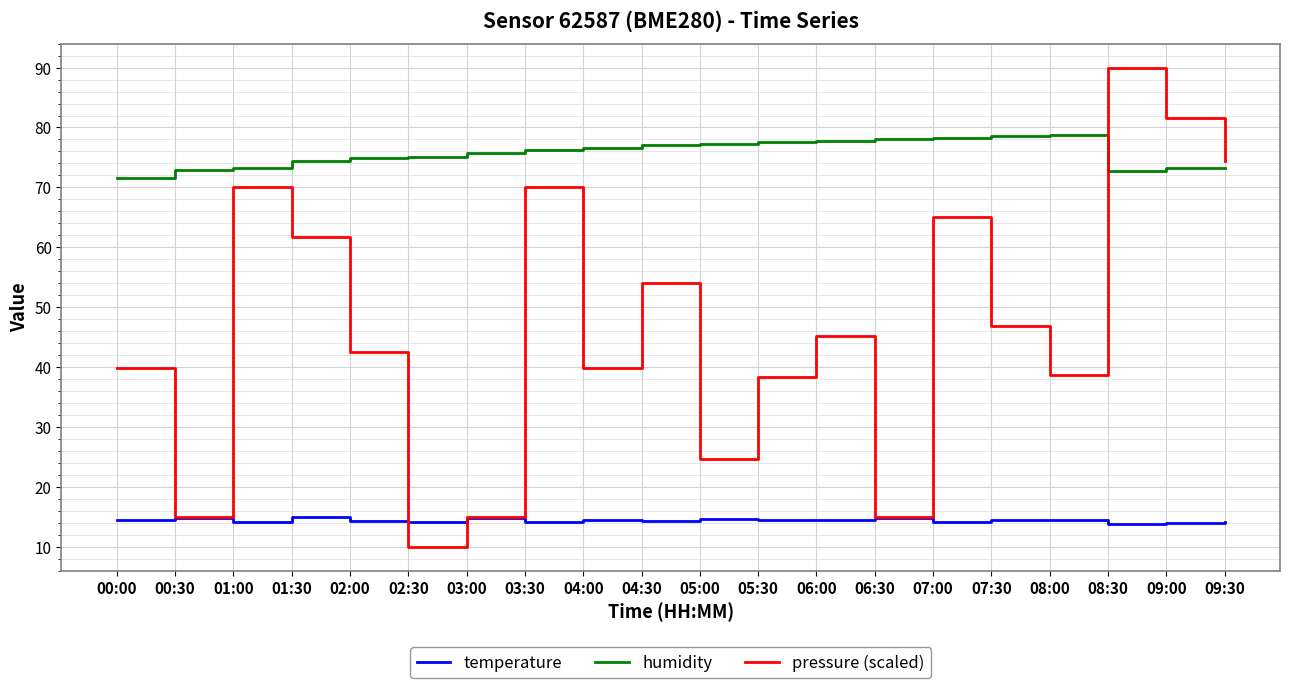

What position from the right is 07:30?

5